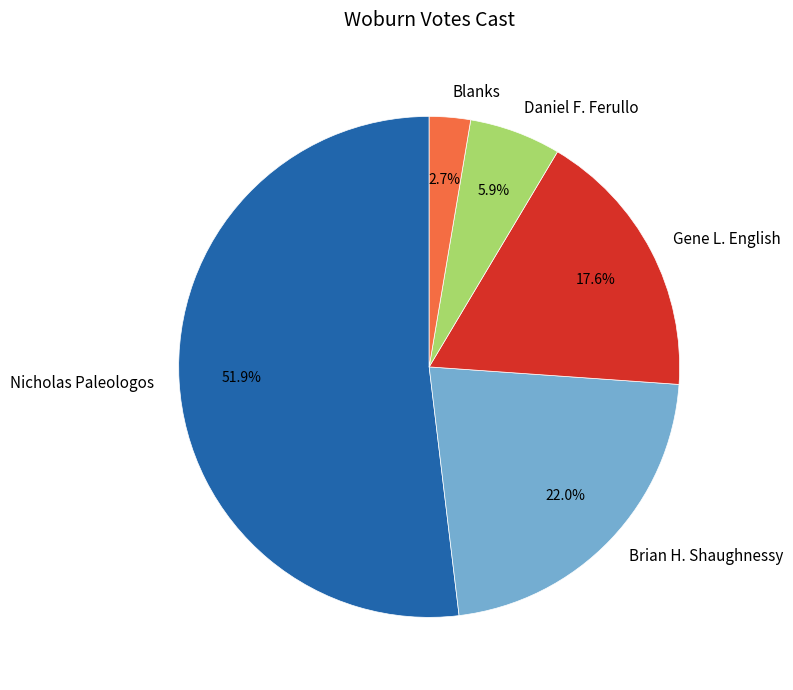

Is there a majority slice in this chart?

Yes